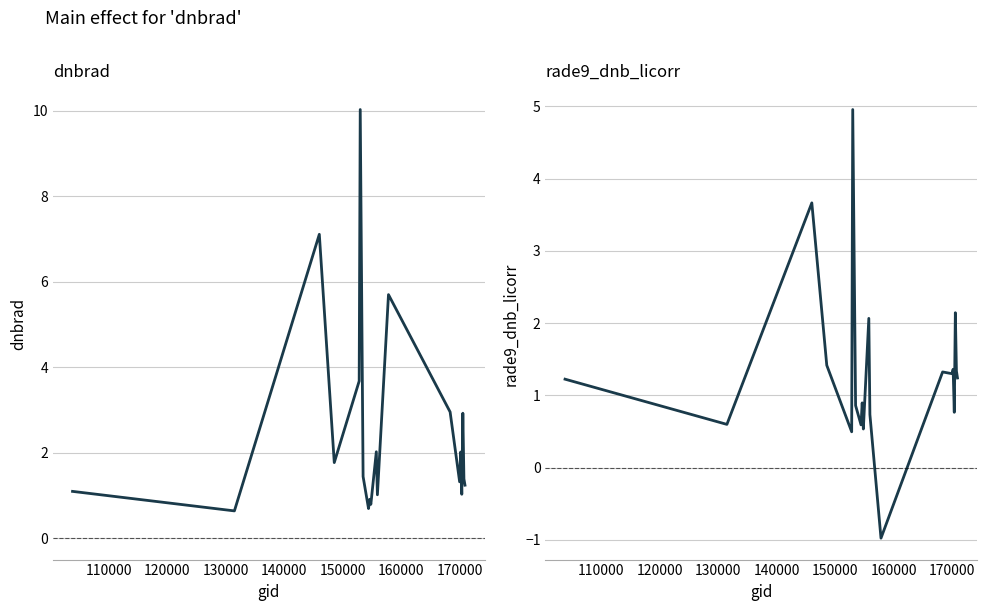

Which series has the largest range (max minus min)?

dnbrad